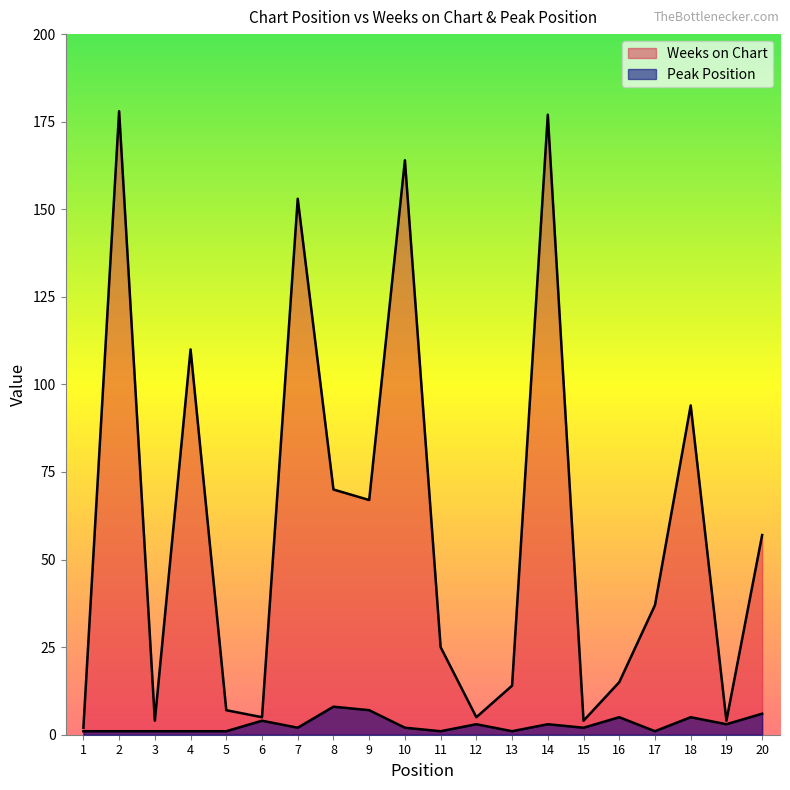

Is it true that Peak Position equals 3 at 12?

True